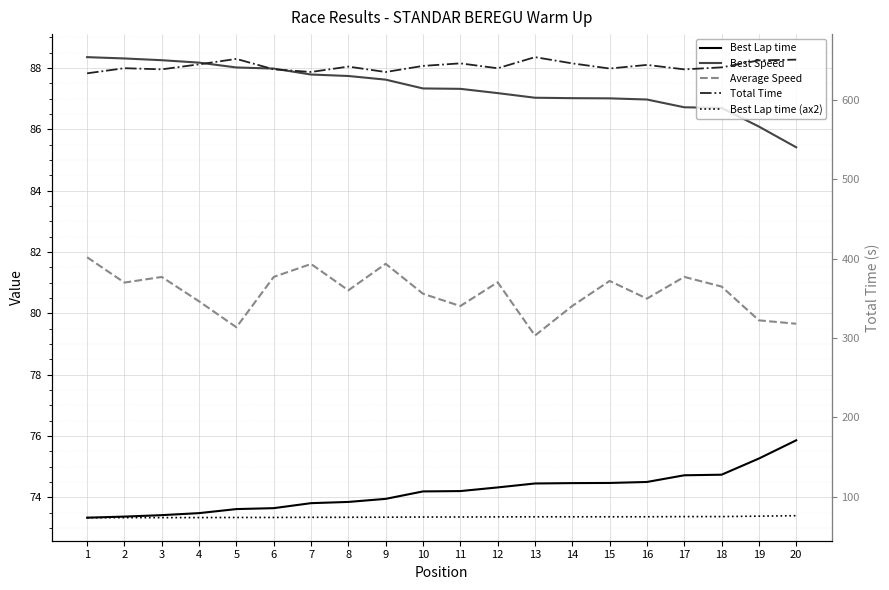

Between 1 and 11, which series saw the biggest shift?

Total Time